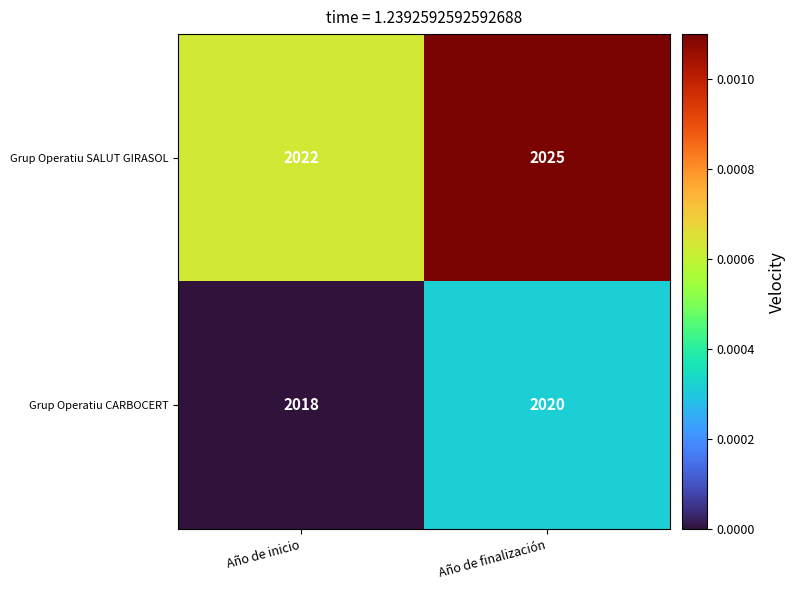

Rank the series by their maximum value, from lowest to highest.

Grup Operatiu CARBOCERT, Grup Operatiu SALUT GIRASOL